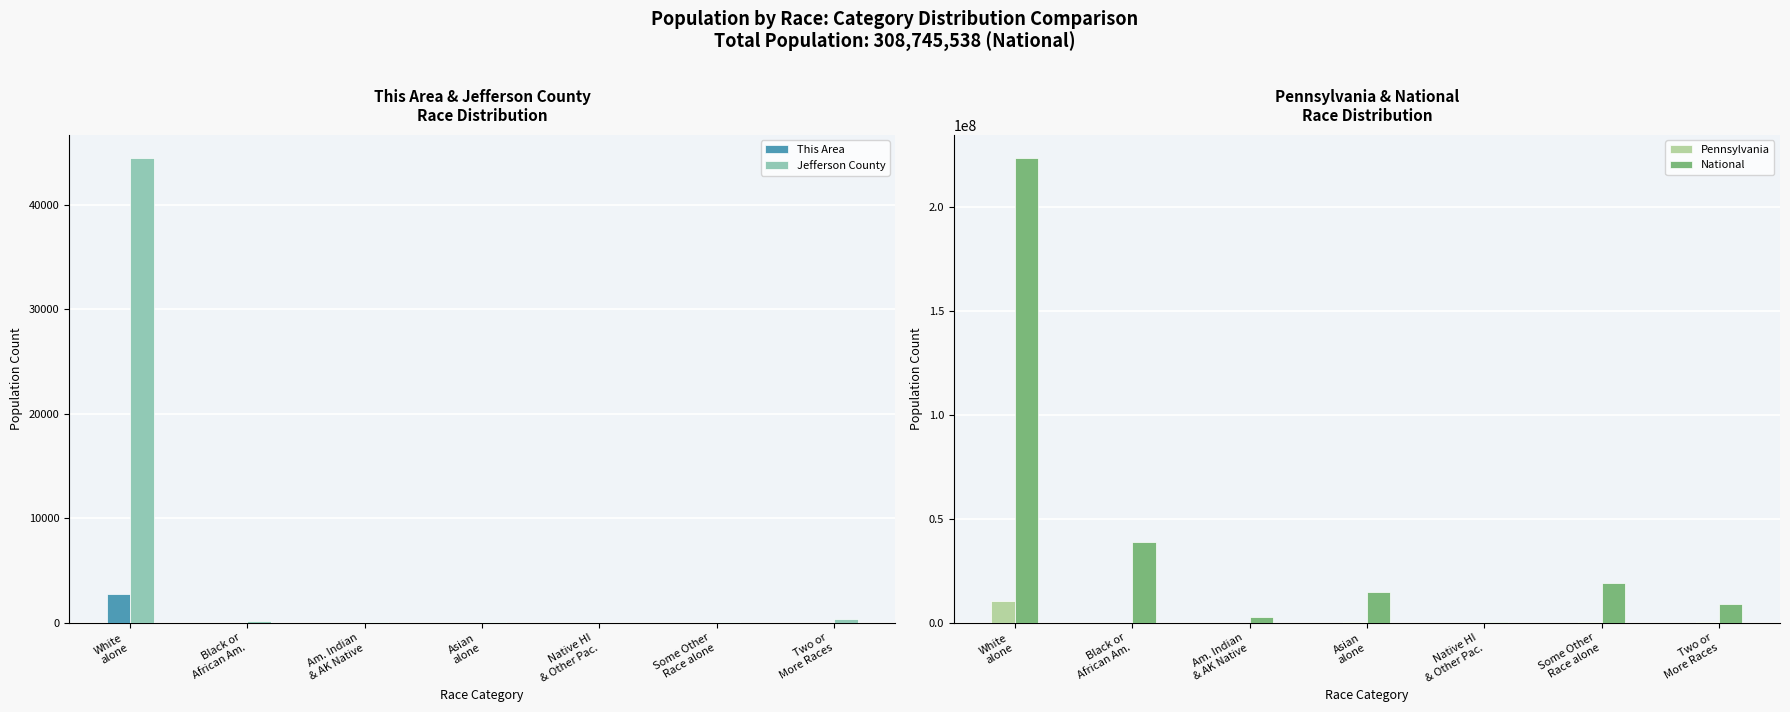

What is the maximum value for This Area?

2715